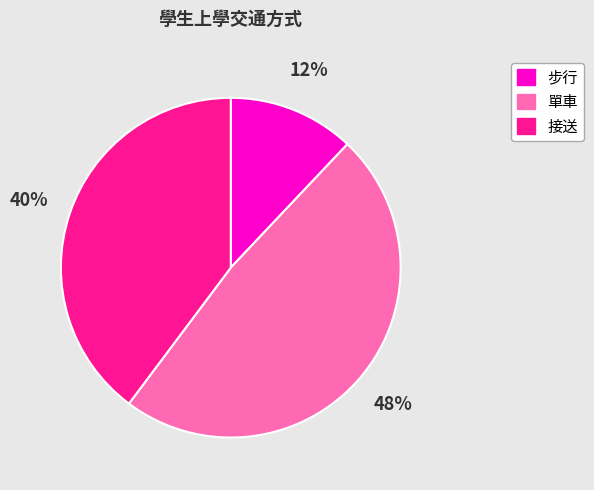

To the nearest percent, what is the average slice percentage?

33%